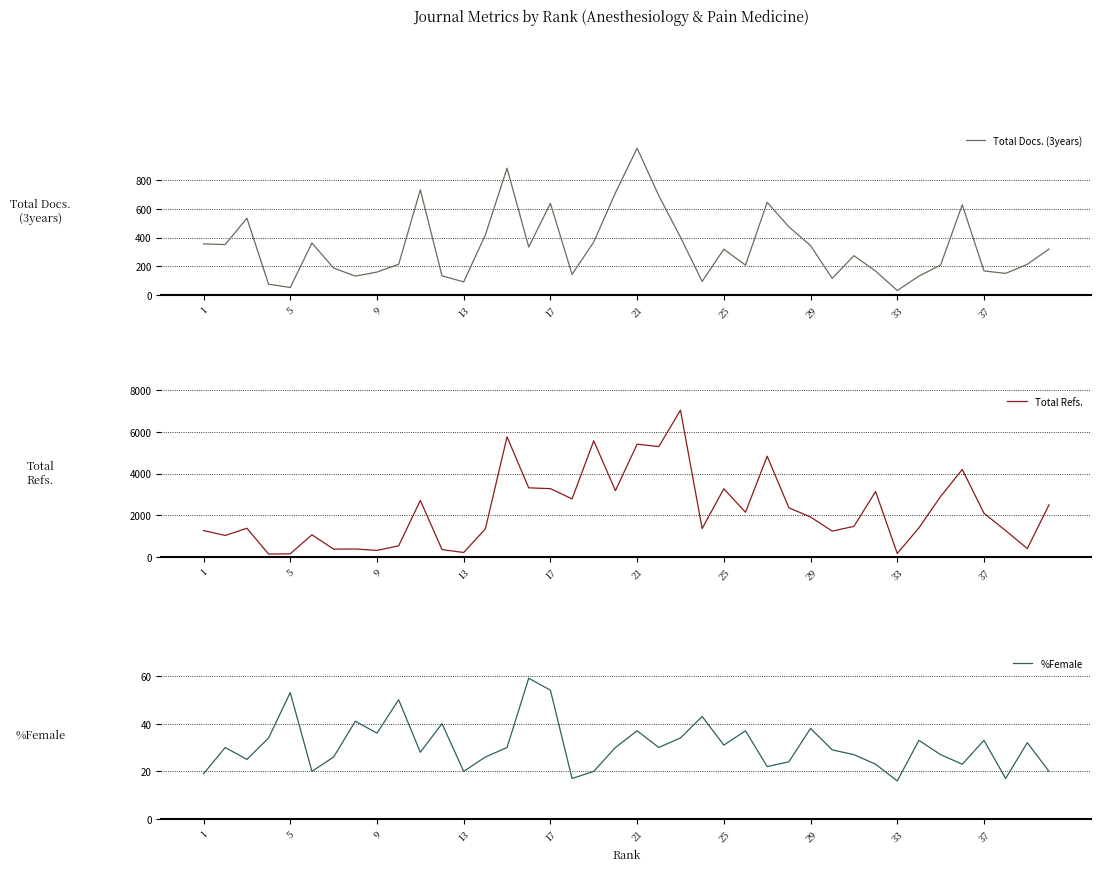

Does the chart have visible grid lines?

Yes